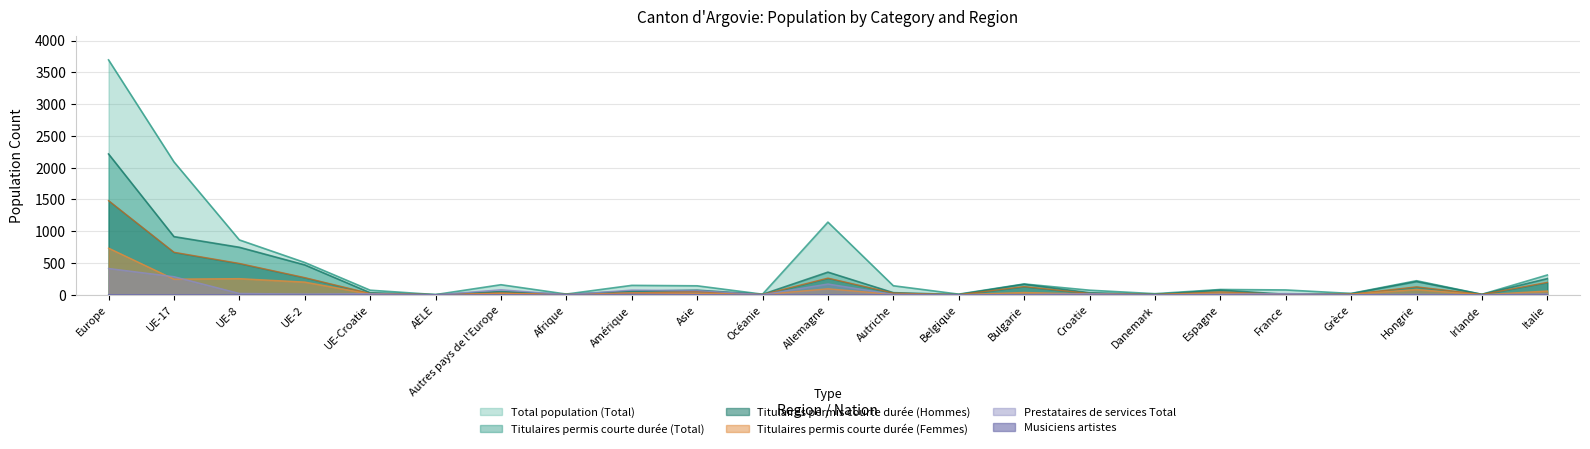

List the series in order of their peak value, lowest first.

Musiciens artistes, Prestataires de services Total, Titulaires permis courte durée (Femmes), Titulaires permis courte durée (Hommes), Titulaires permis courte durée (Total), Total population (Total)